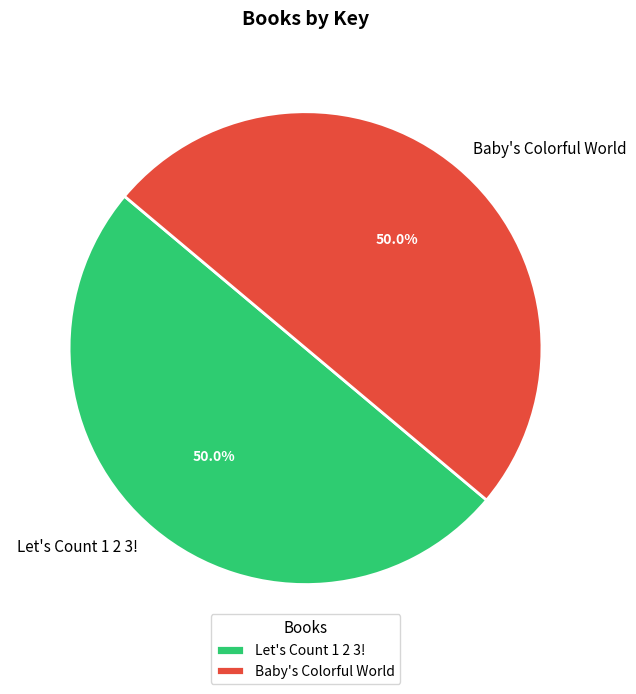

Approximately how many times larger is the value at Baby's Colorful World compared to Let's Count 1 2 3!?

1.0